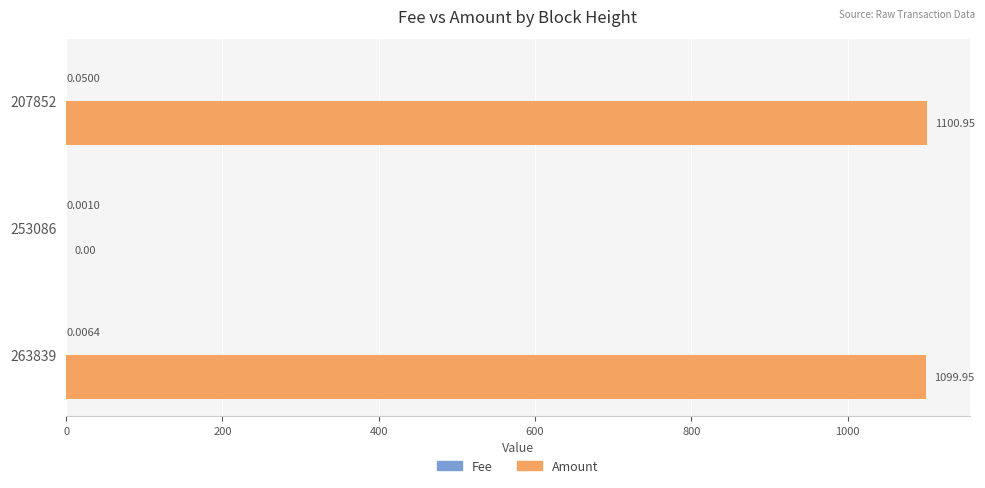

At which category is the sum across all series the highest?

207852